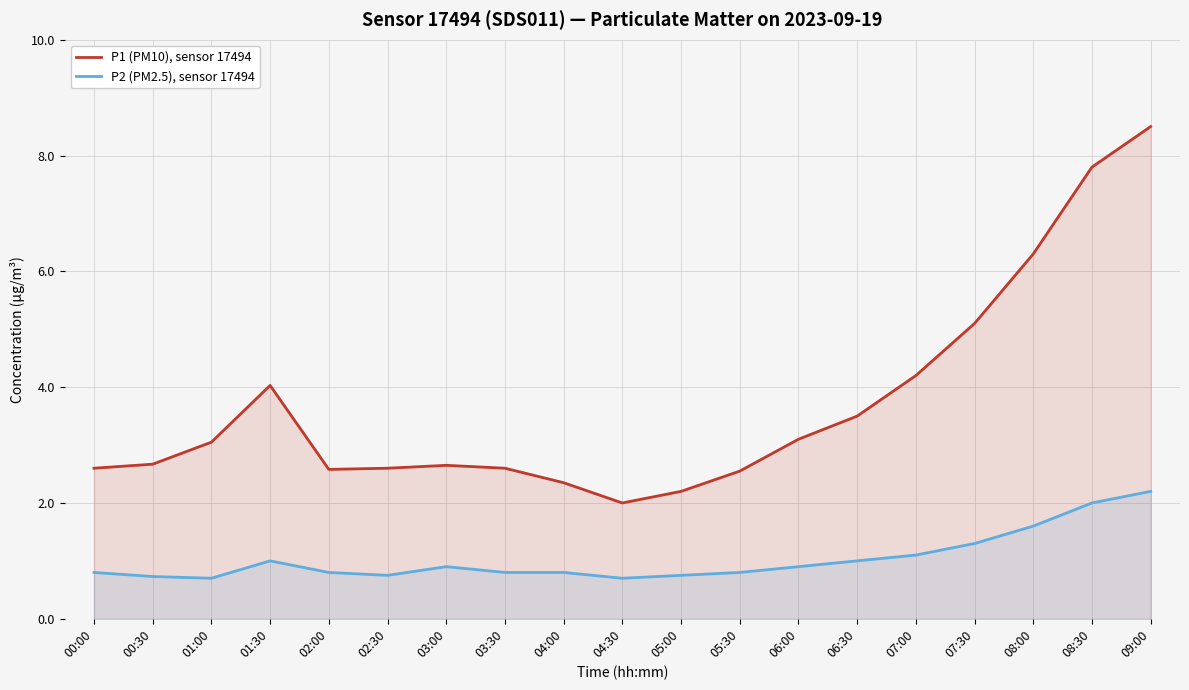

The value of P2 (PM2.5), sensor 17494 at 02:30 is 1.1. True or false?

False